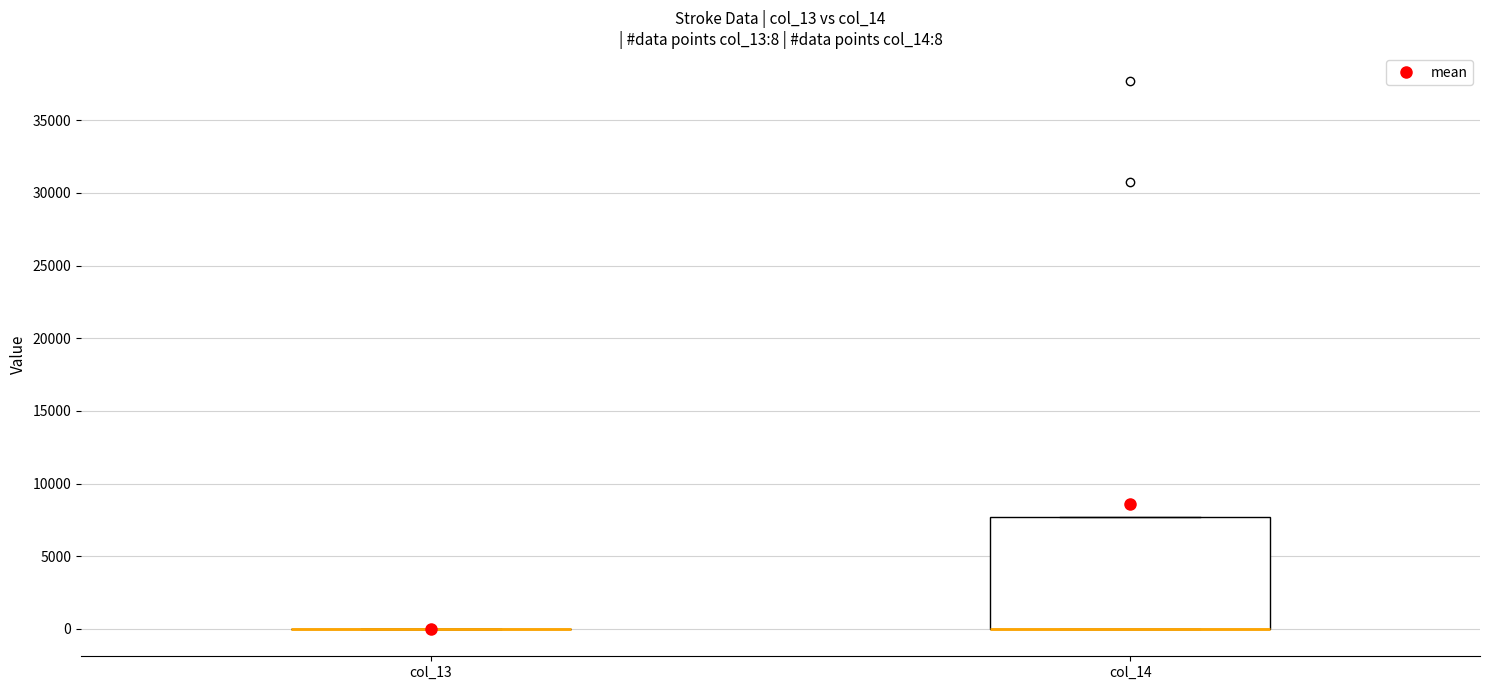

Which box is the tallest, from its lower edge to its upper edge?

col_14